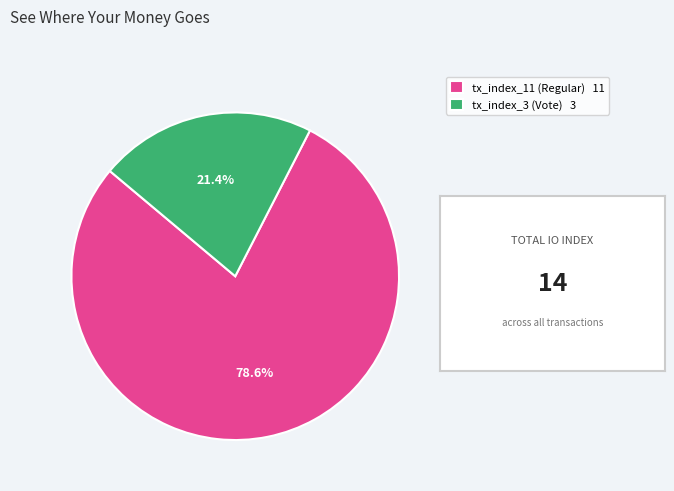

Is it true that tx_index_11 is 69% of the pie?

False